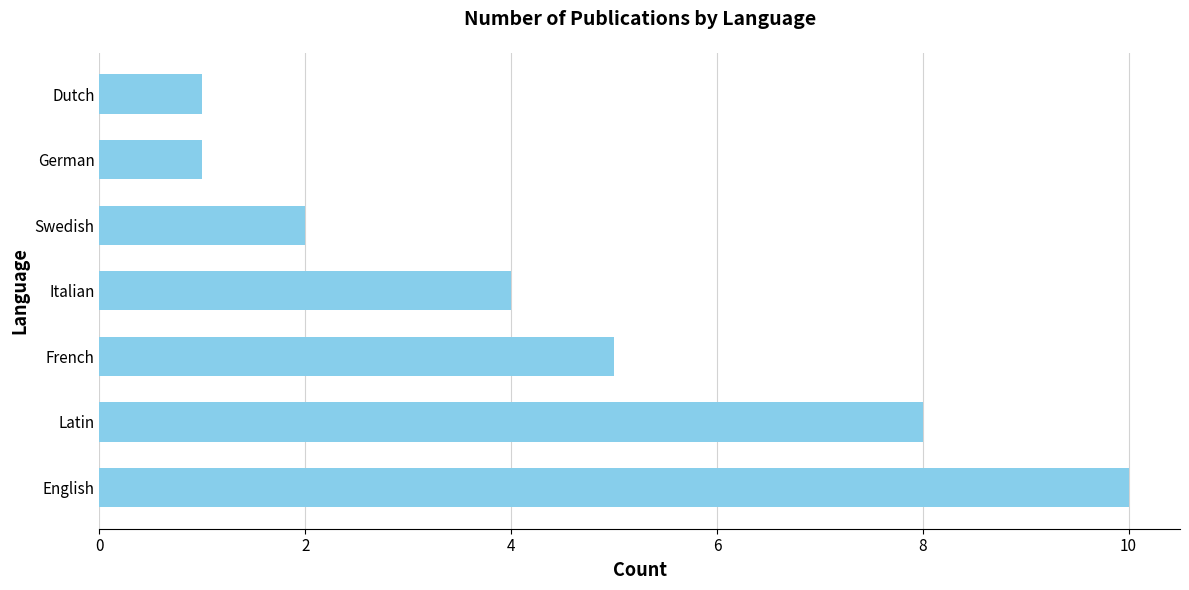

What is the minimum value shown in the chart?

1